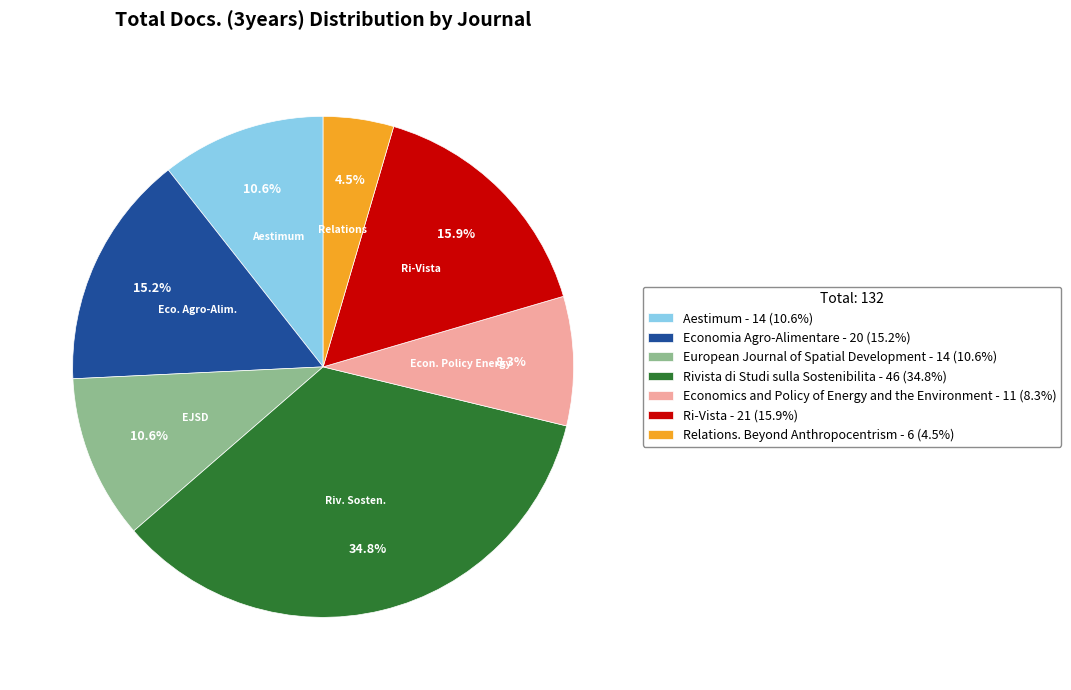

Is there any slice that represents more than half of the pie?

No